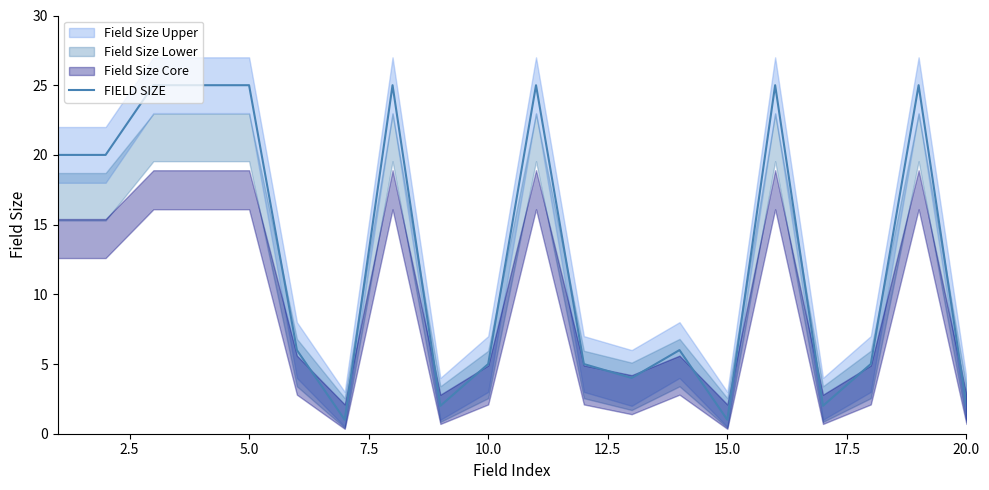

What is the maximum value for FIELD SIZE?

25